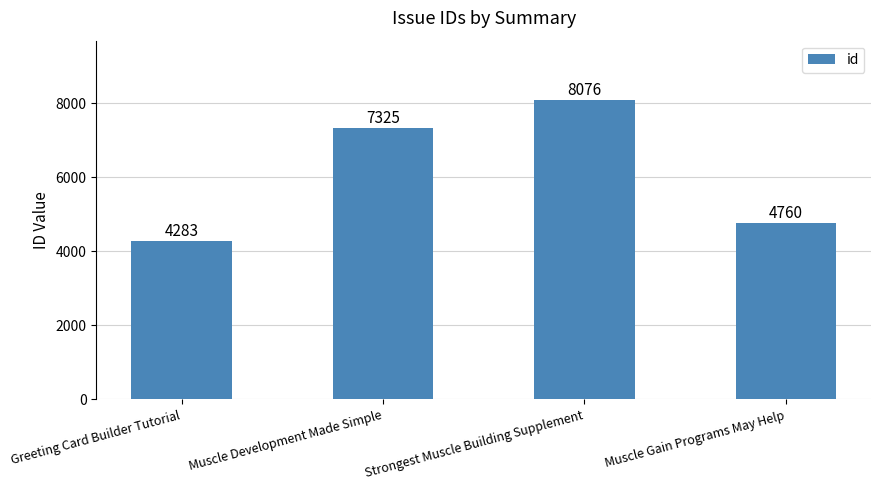

Reading left to right, extract all data points from this chart.

Greeting Card Builder Tutorial=4283	Muscle Development Made Simple=7325	Strongest Muscle Building Supplement=8076	Muscle Gain Programs May Help=4760